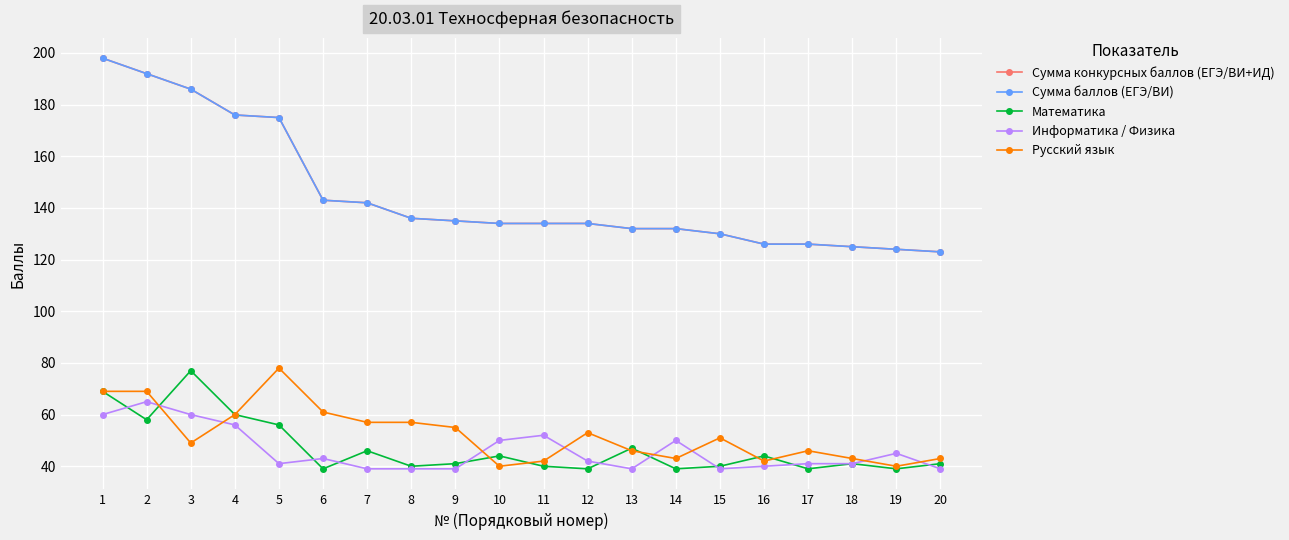

At which category does the chart reach its minimum across all series?

6